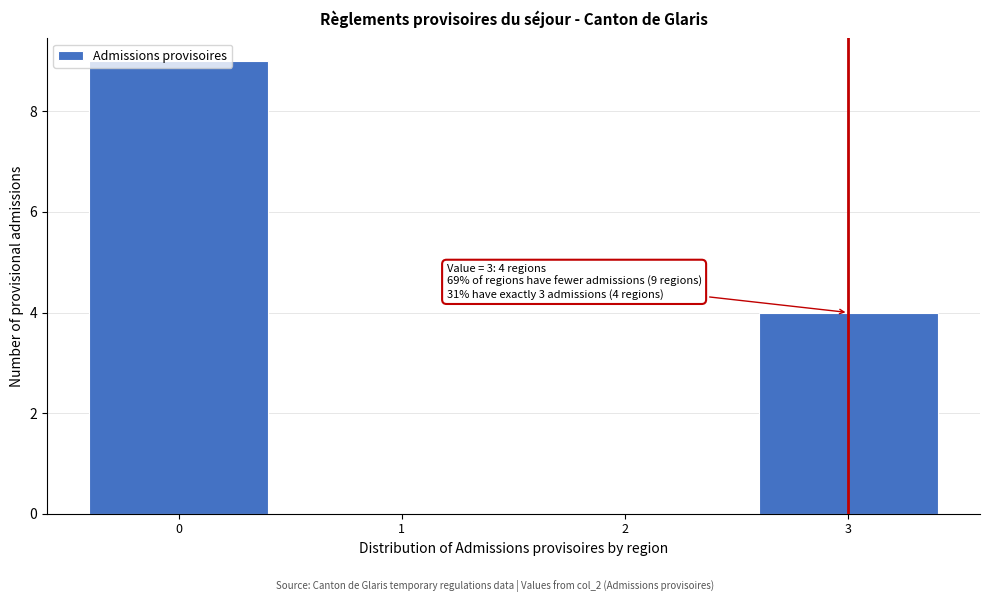

Between 2 and 3, which is larger?

3